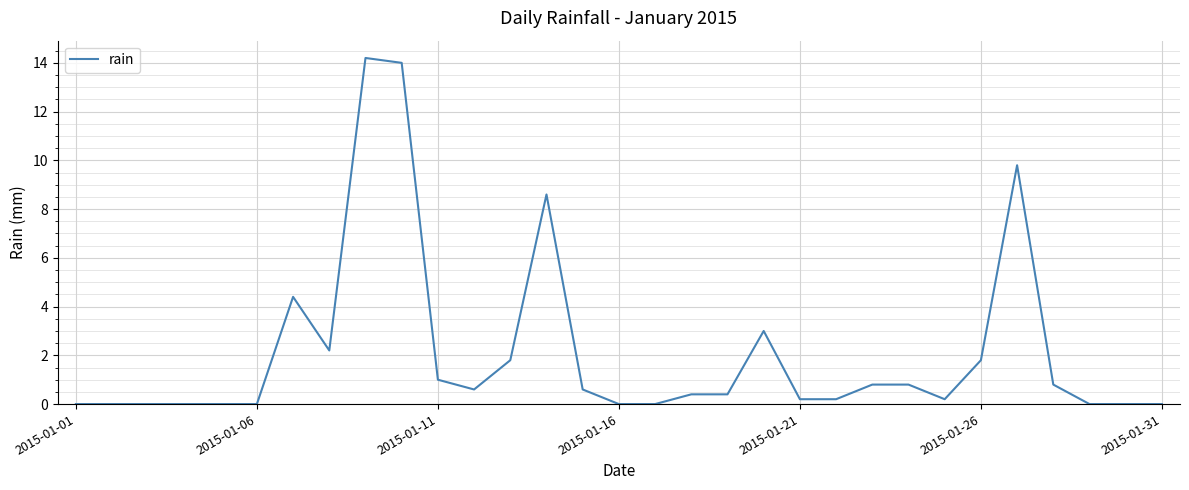

What is the difference between the maximum and minimum values?

14.2